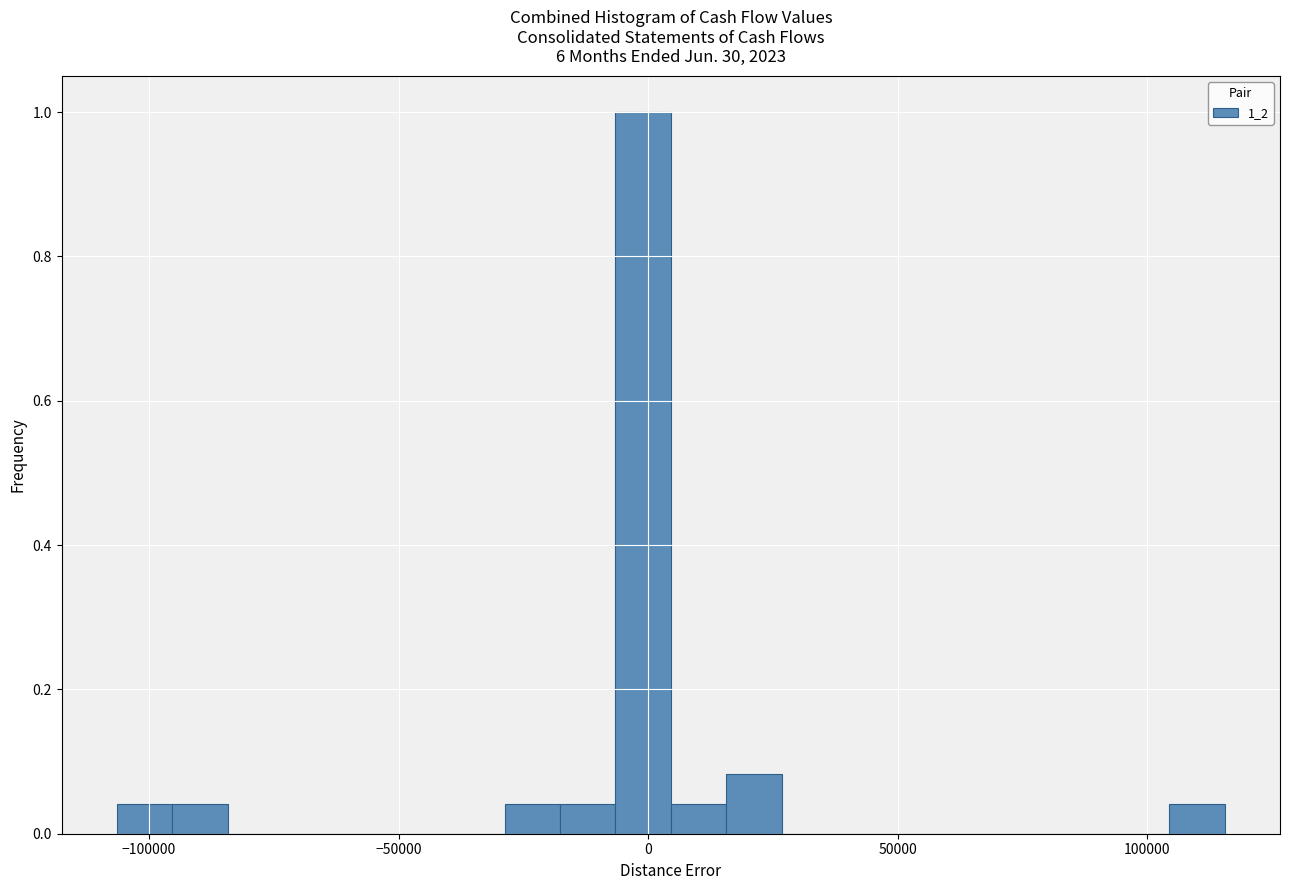

Read against the x-axis, roughly where is the centre of the tallest bar?

0